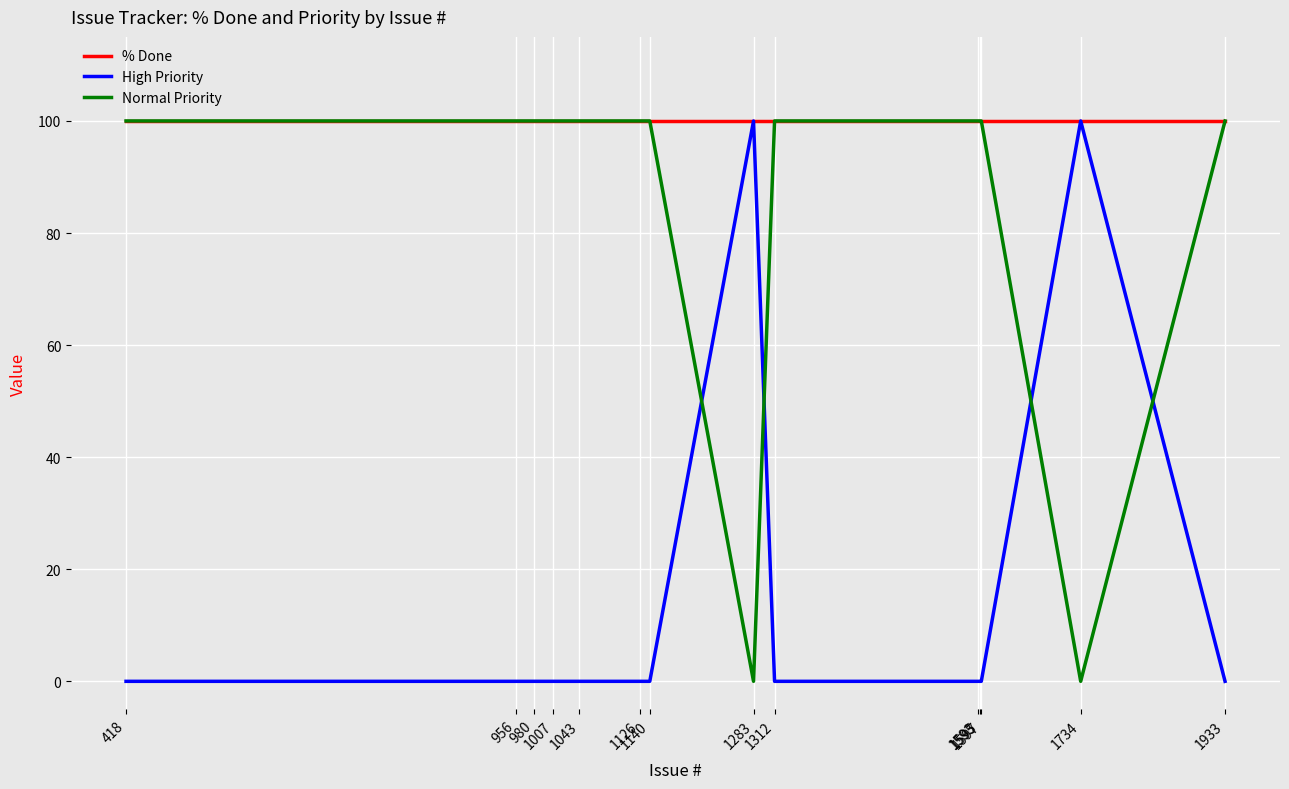

Is it true that High Priority equals -36 at 1126?

False